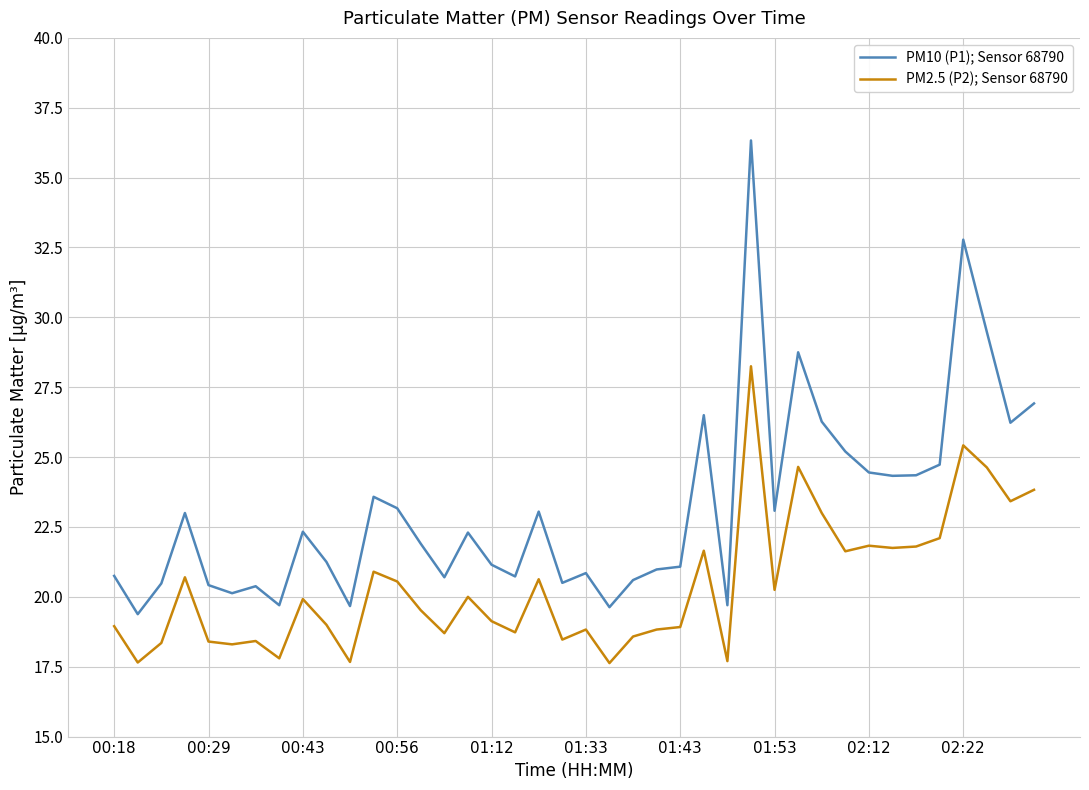

What is the difference between the maximum and minimum values in the PM2.5 (P2); Sensor 68790 series?

10.6